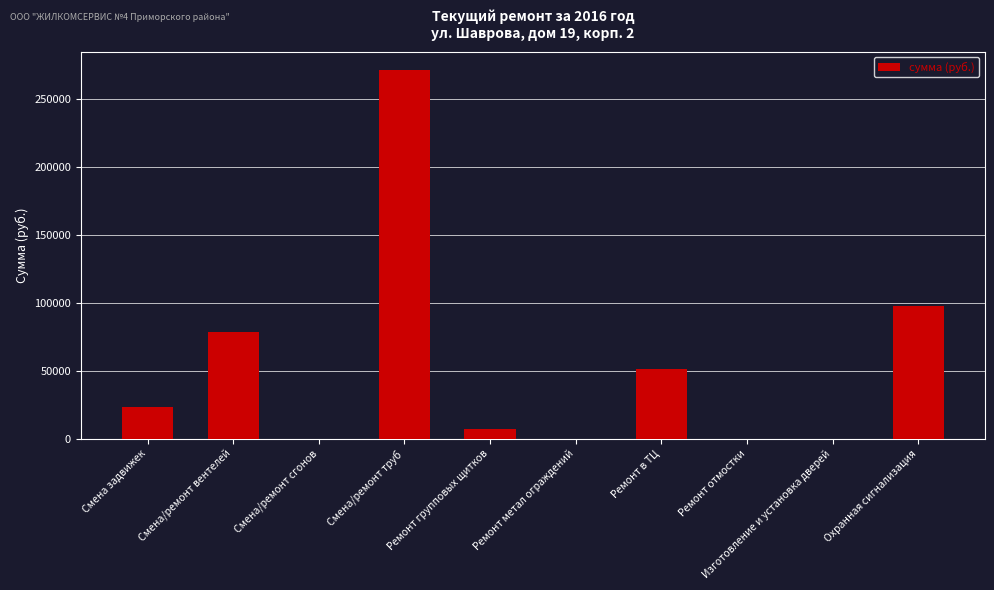

How many categories are shown in the chart?

10